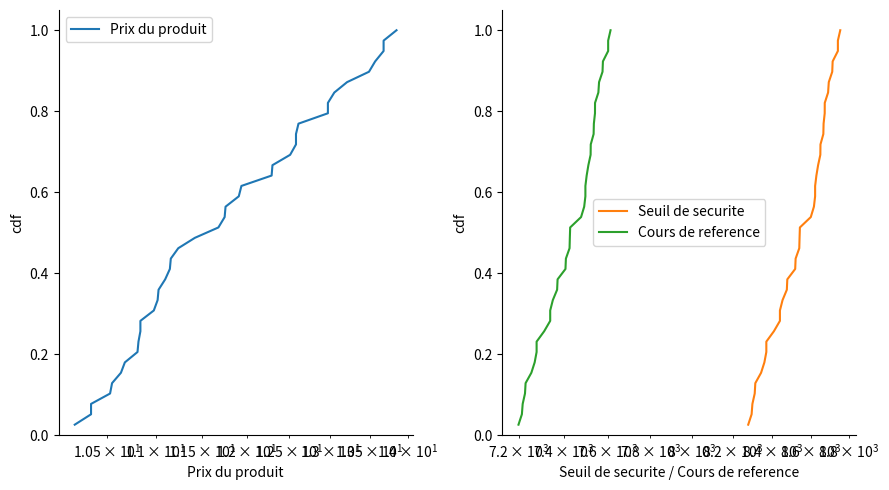

Reading right to left, list all the values displayed in this chart.

Prix du produit: 1.0	1.0	0.9	0.9	0.9	0.9	0.8	0.8	0.8	0.8	0.7	0.7	0.7	0.7	0.6	0.6	0.6	0.6	0.5	0.5	0.5	0.5	0.4	0.4	0.4	0.4	0.3	0.3	0.3	0.3	0.2	0.2	0.2	0.2	0.1	0.1	0.1	0.1	0.0
Seuil de securite: 1.0	1.0	0.9	0.9	0.9	0.9	0.8	0.8	0.8	0.8	0.7	0.7	0.7	0.7	0.6	0.6	0.6	0.6	0.5	0.5	0.5	0.5	0.4	0.4	0.4	0.4	0.3	0.3	0.3	0.3	0.2	0.2	0.2	0.2	0.1	0.1	0.1	0.1	0.0
Cours de reference: 1.0	1.0	0.9	0.9	0.9	0.9	0.8	0.8	0.8	0.8	0.7	0.7	0.7	0.7	0.6	0.6	0.6	0.6	0.5	0.5	0.5	0.5	0.4	0.4	0.4	0.4	0.3	0.3	0.3	0.3	0.2	0.2	0.2	0.2	0.1	0.1	0.1	0.1	0.0